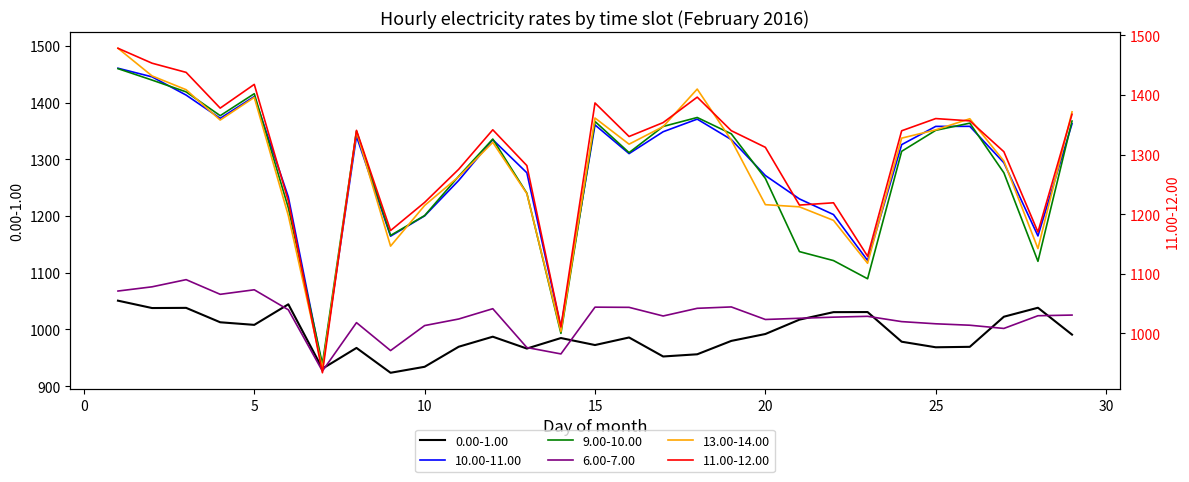

List the series in order of their peak value, lowest first.

0.00-1.00, 6.00-7.00, 9.00-10.00, 10.00-11.00, 11.00-12.00, 13.00-14.00